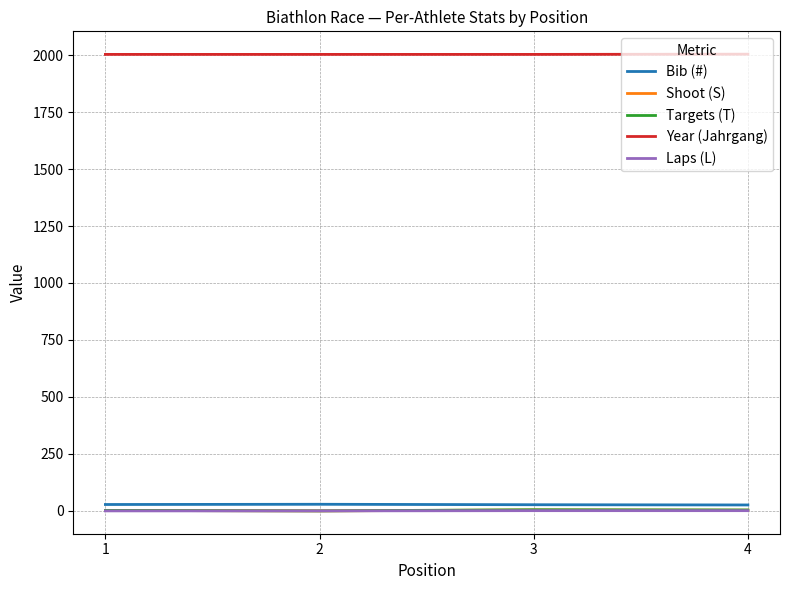

How many values in the Targets (T) series are below 4?

2